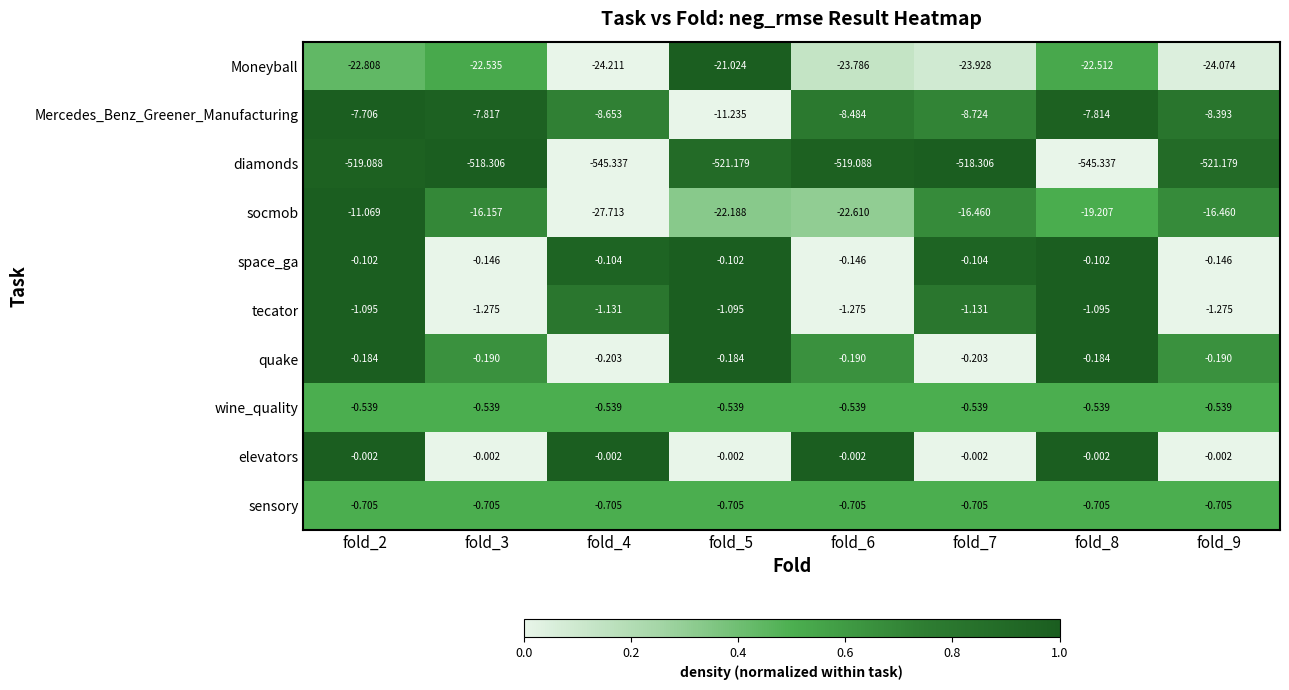

Which series changed the most between fold_3 and fold_7?

Moneyball